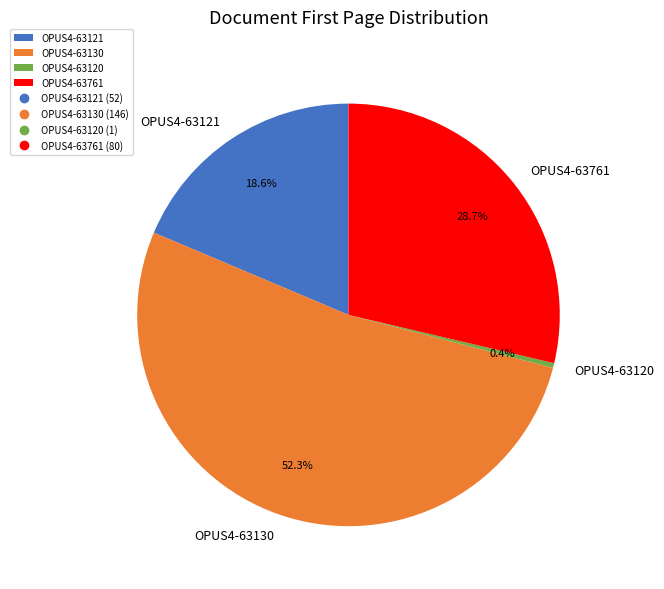

Which category has the smallest portion of the pie?

OPUS4-63120